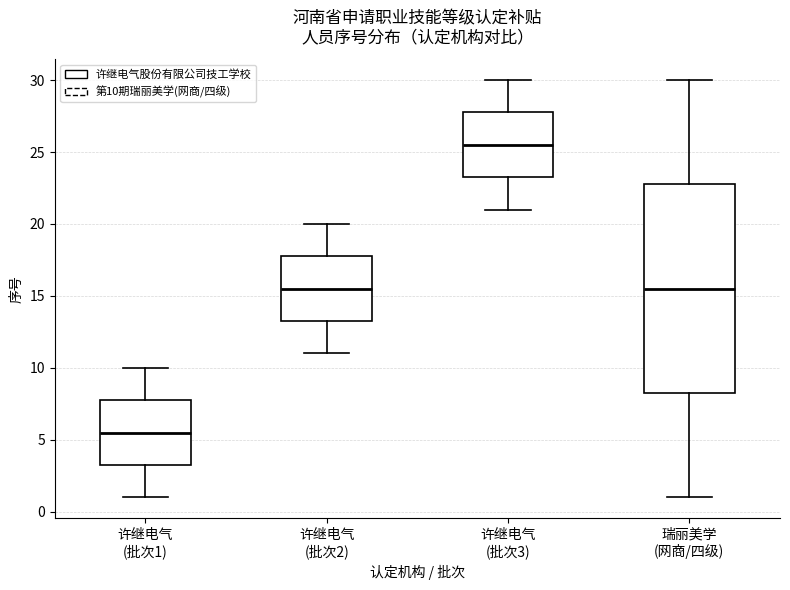

Reading left to right, read every box against the y-axis: the position of its median line, the range the box covers, and the ends of its whiskers. The values are not printed on the chart, so give them approximately, as read against the axis.

许继电气 (批次1): median 5.5, box 3.5 to 8.0, whiskers 1.0 to 10.0
许继电气 (批次2): median 15.5, box 13.5 to 18.0, whiskers 11.0 to 20.0
许继电气 (批次3): median 25.5, box 23.5 to 28.0, whiskers 21.0 to 30.0
瑞丽美学 (网商/四级): median 15.5, box 8.5 to 23.0, whiskers 1.0 to 30.0